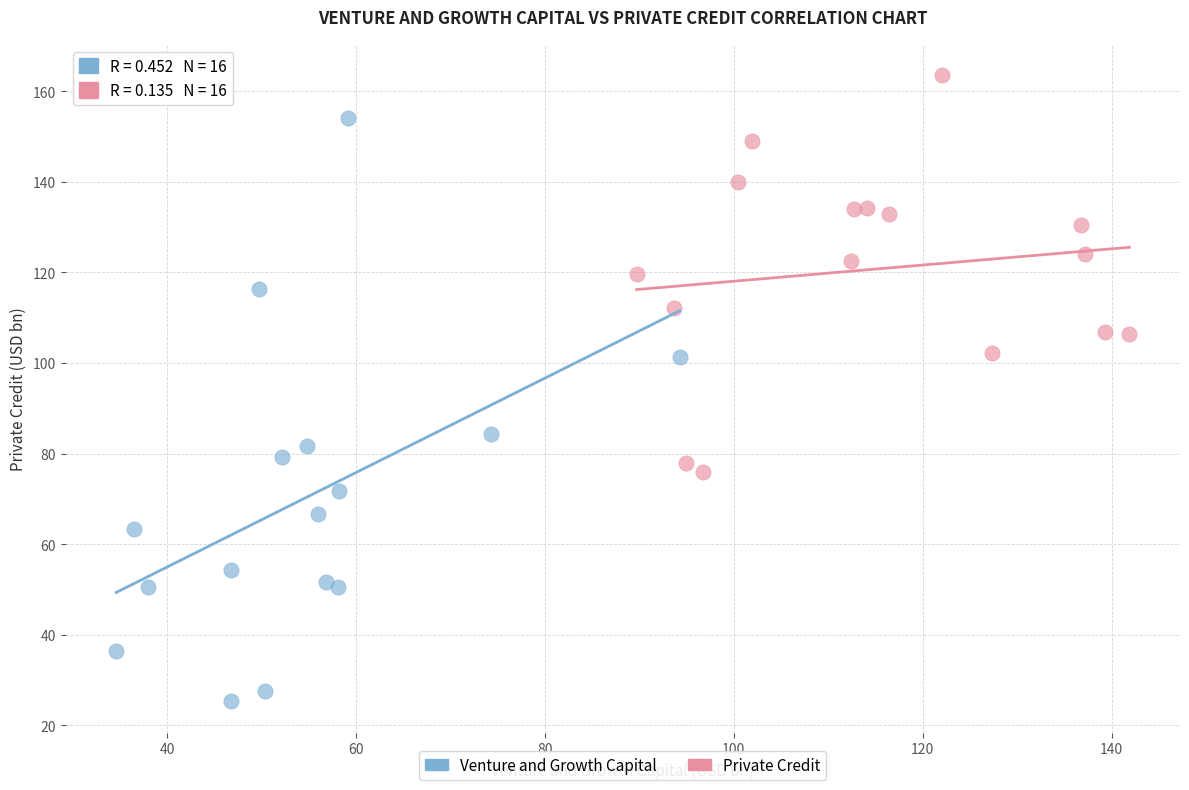

Which series contains the lowest Y value?

Venture and Growth Capital